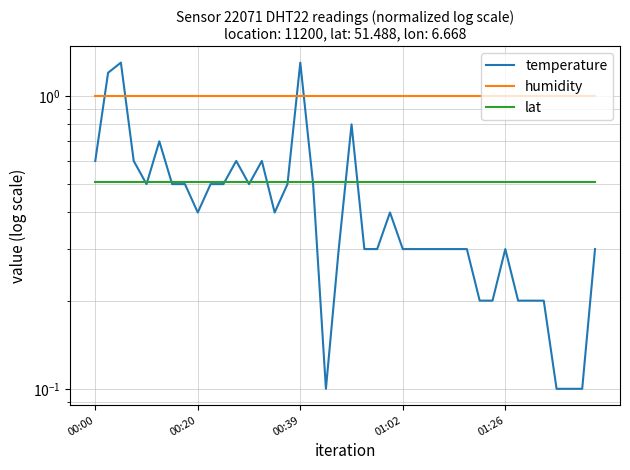

What is the sum of the temperature values at 00:00 and 19?

0.9